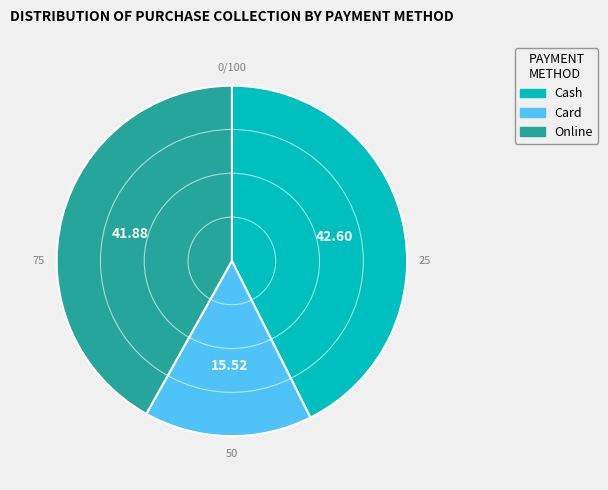

Is there a majority slice in this chart?

No